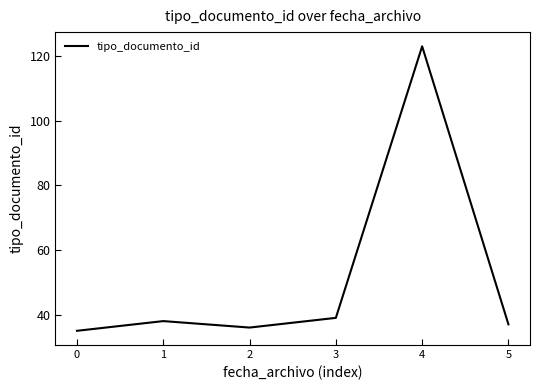

The chart shows a value of 123 at 4. True or false?

True